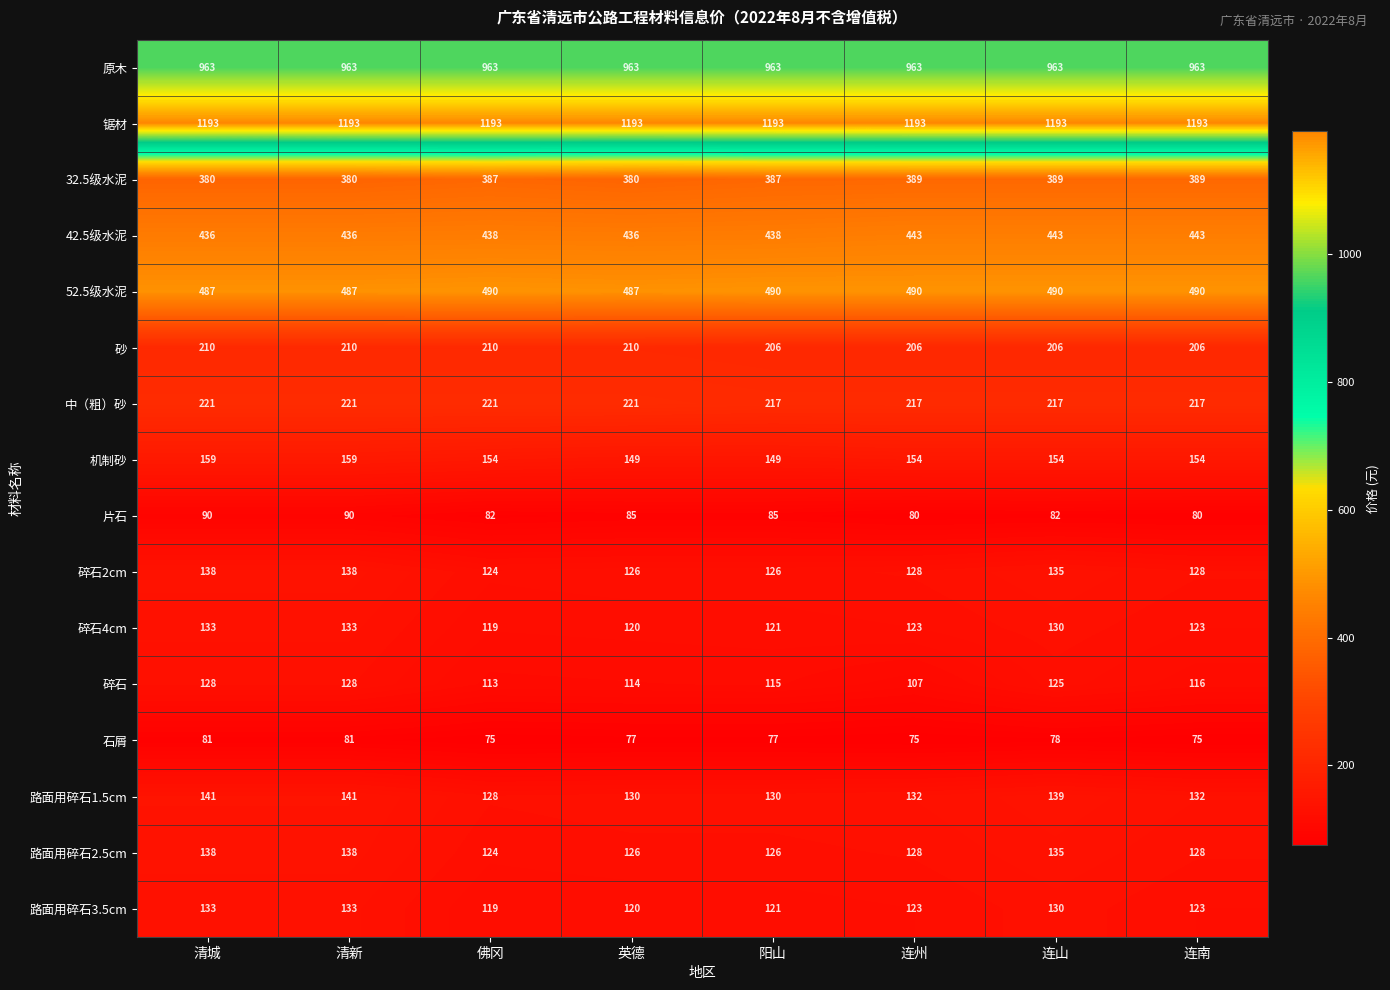

What is the spread (max minus min) of values at 阳山?

1116